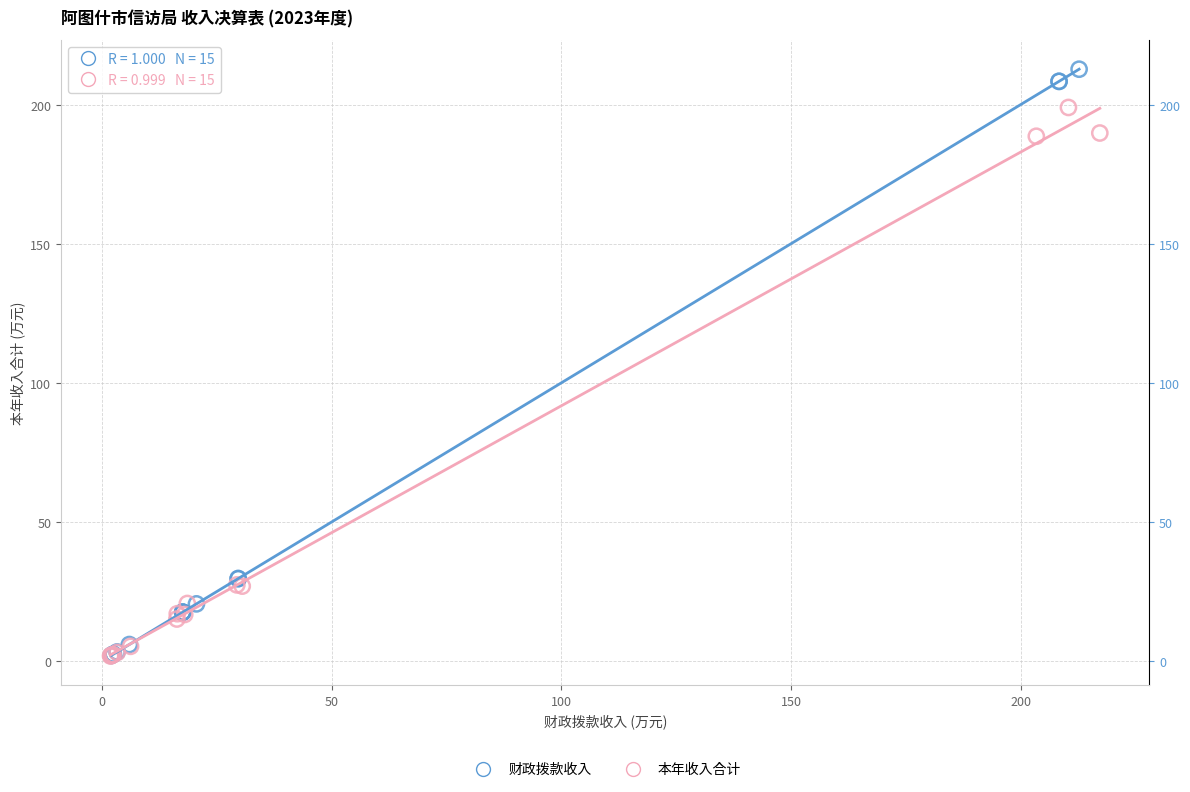

Which series has the widest spread of Y values?

财政拨款收入